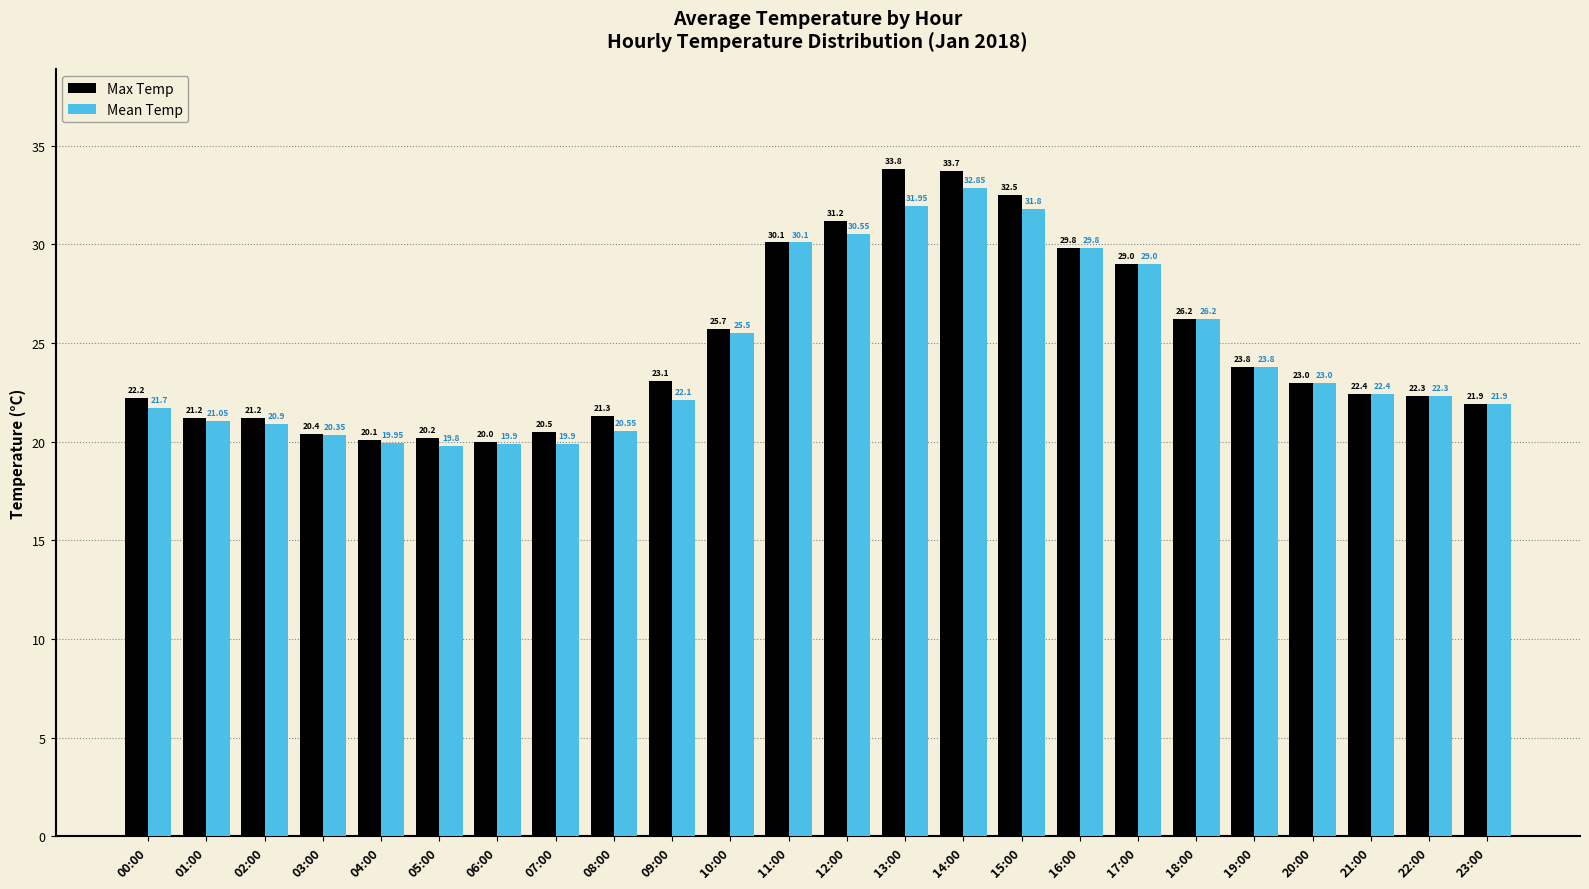

Which series has the widest spread of values?

Max Temp